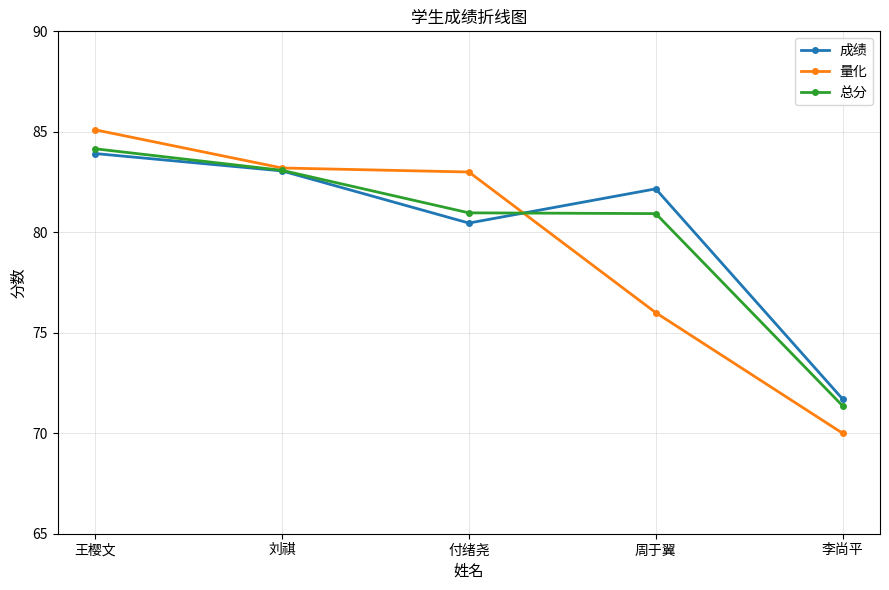

List the labels in order of 成绩 value, largest first.

王樱文, 刘祺, 周于翼, 付绪尧, 李尚平